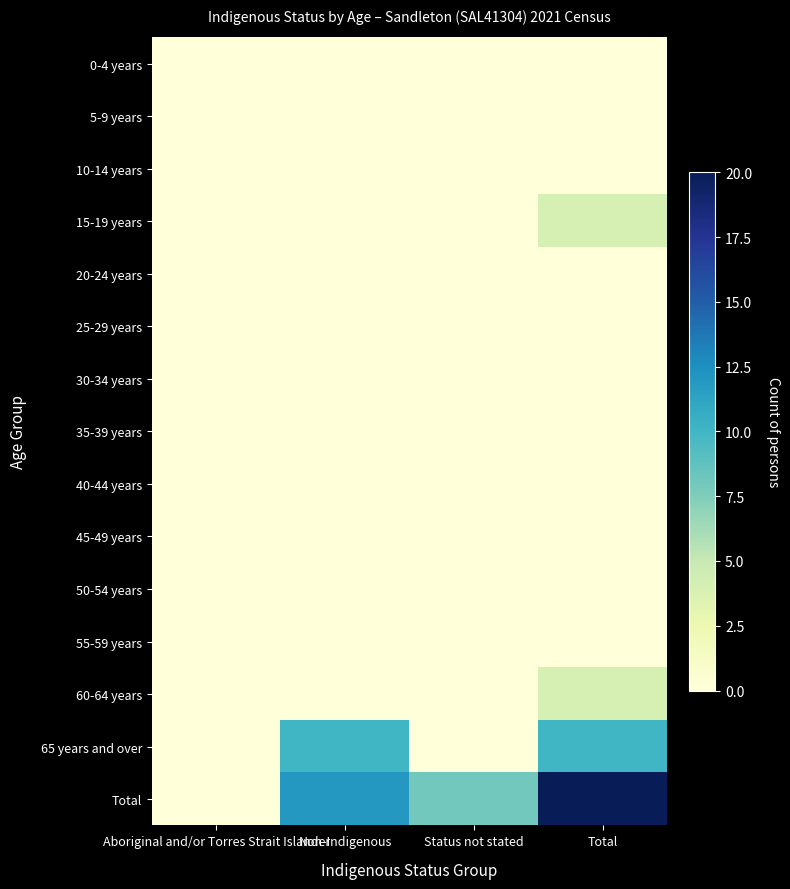

What is the spread (max minus min) of values at Non-Indigenous?

12